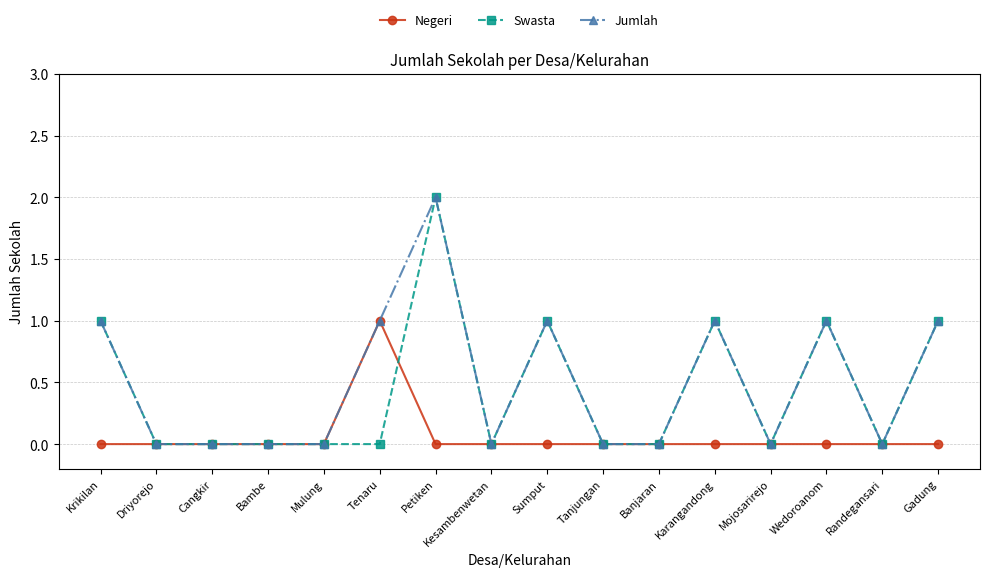

True or false: Swasta has more than 1 points higher than both neighbors.

True